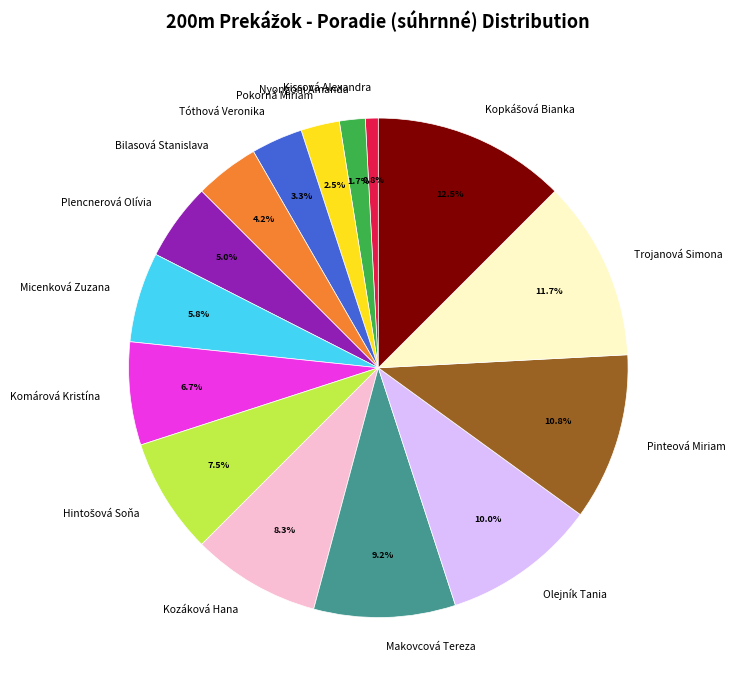

Is the sum of Nyongoni Amanda and Pinteová Miriam greater than half?

No